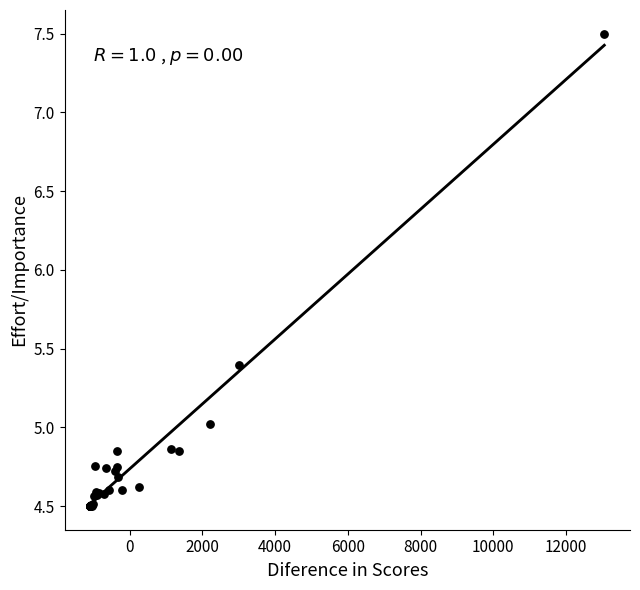

What Y value in the scatter plot is closest to 6?

5.4